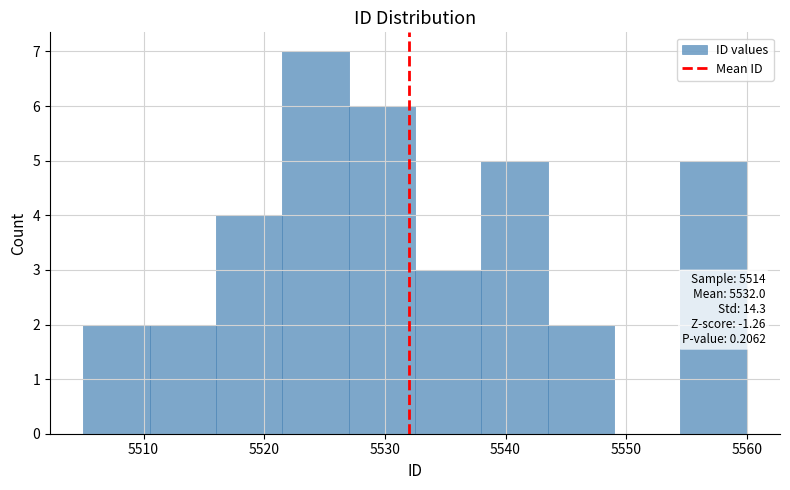

Over which range of the x-axis is the bar tallest?

5521.5 to 5527.0